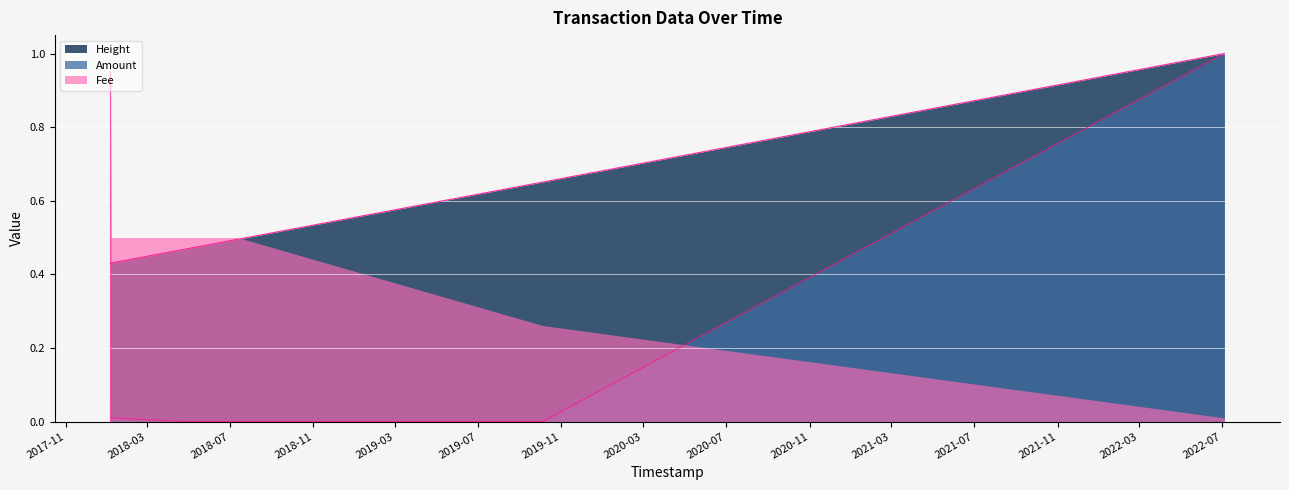

How many interior local peaks does the Amount series have?

1